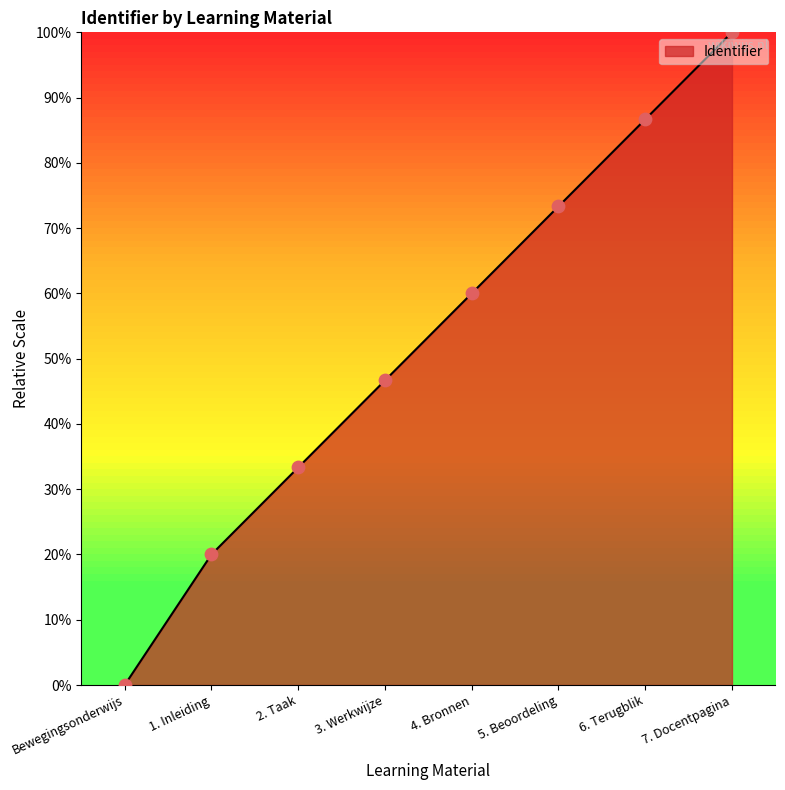

Between 7. Docentpagina and Bewegingsonderwijs, which is larger?

7. Docentpagina